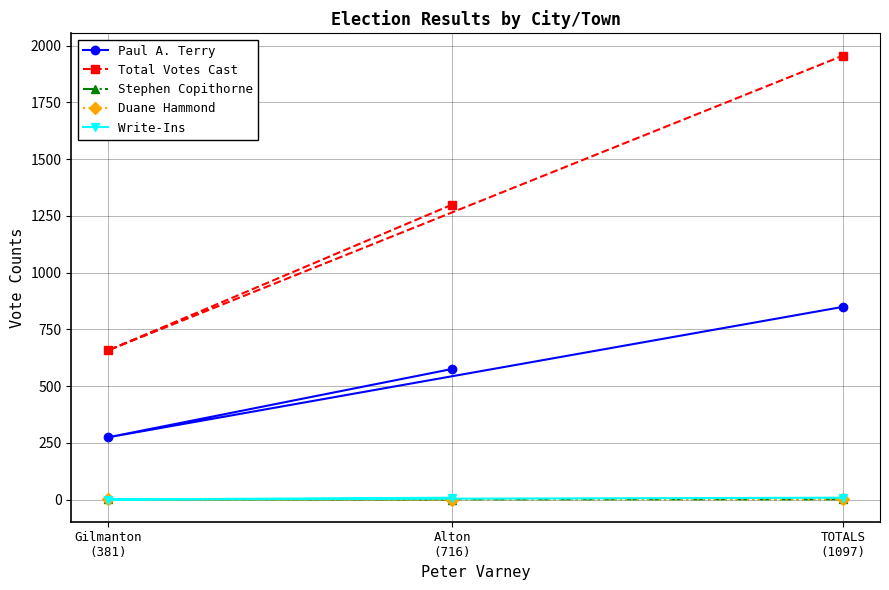

Which category has the lowest value in the Write-Ins series?

Gilmanton
(381)